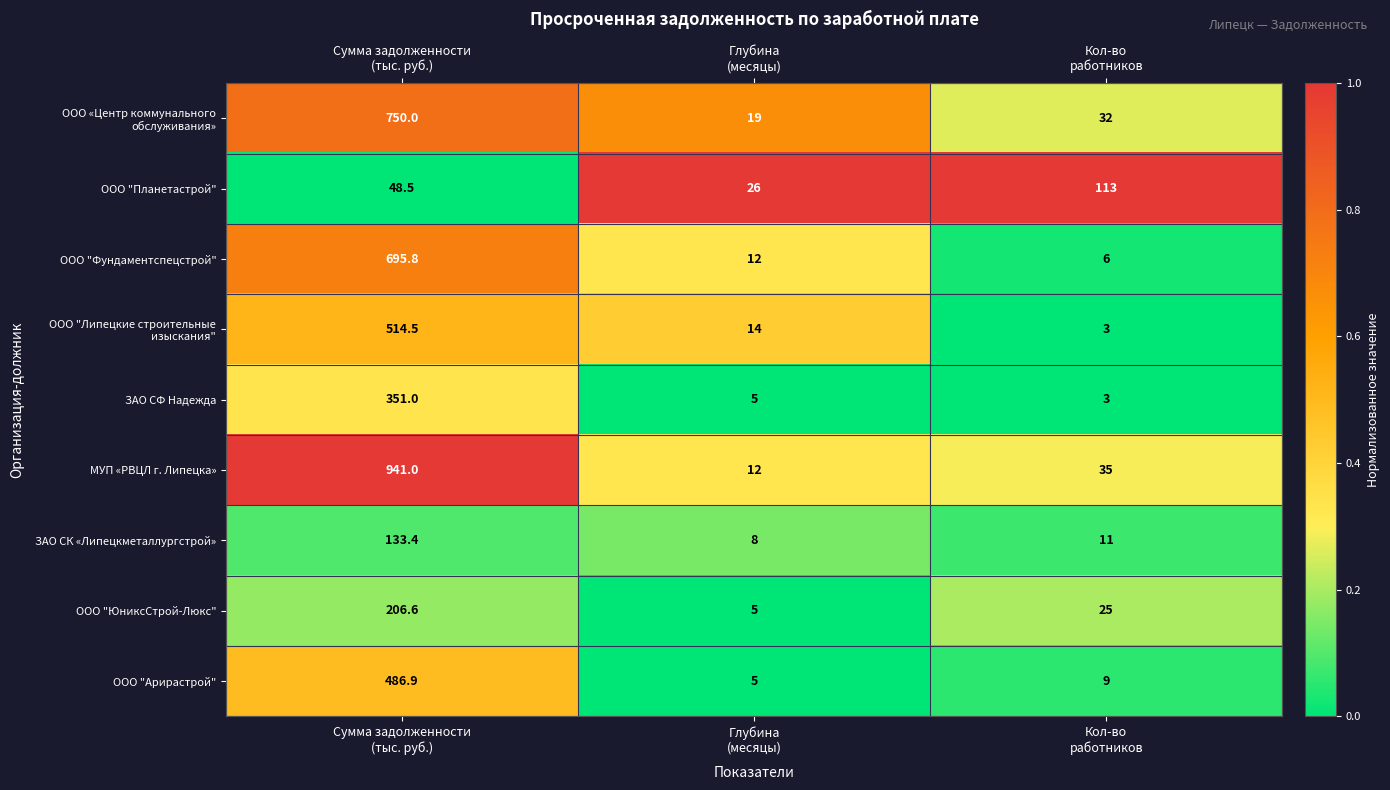

Which series changed the most between Сумма задолженности
(тыс. руб.) and Кол-во
работников?

МУП «РВЦЛ г. Липецка»